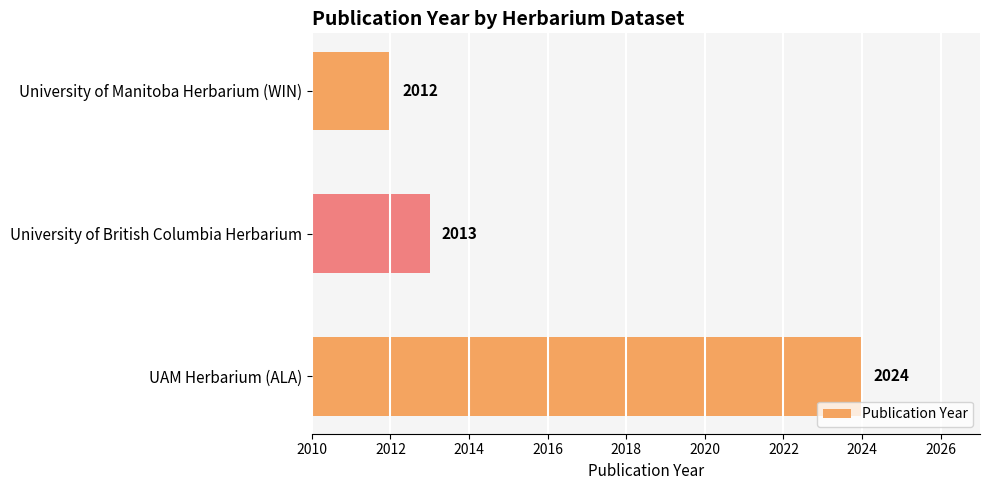

Reading bottom to top, extract all data points from this chart.

2024	2013	2012